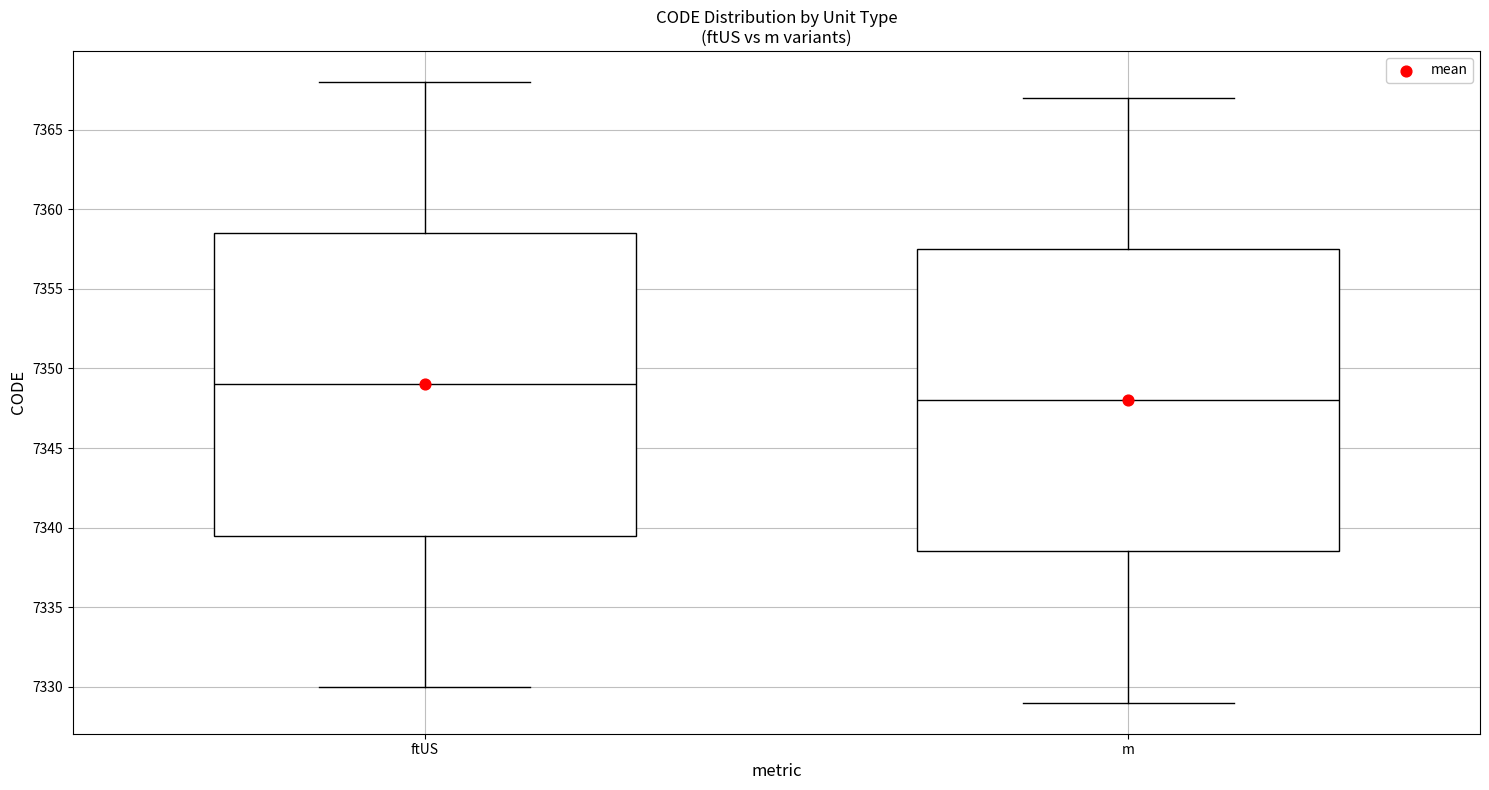

Reading left to right, read every box against the y-axis: the position of its median line, the range the box covers, and the ends of its whiskers. The values are not printed on the chart, so give them approximately, as read against the axis.

ftUS: median 7349.0, box 7339.5 to 7358.5, whiskers 7330.0 to 7368.0
m: median 7348.0, box 7338.5 to 7357.5, whiskers 7329.0 to 7367.0